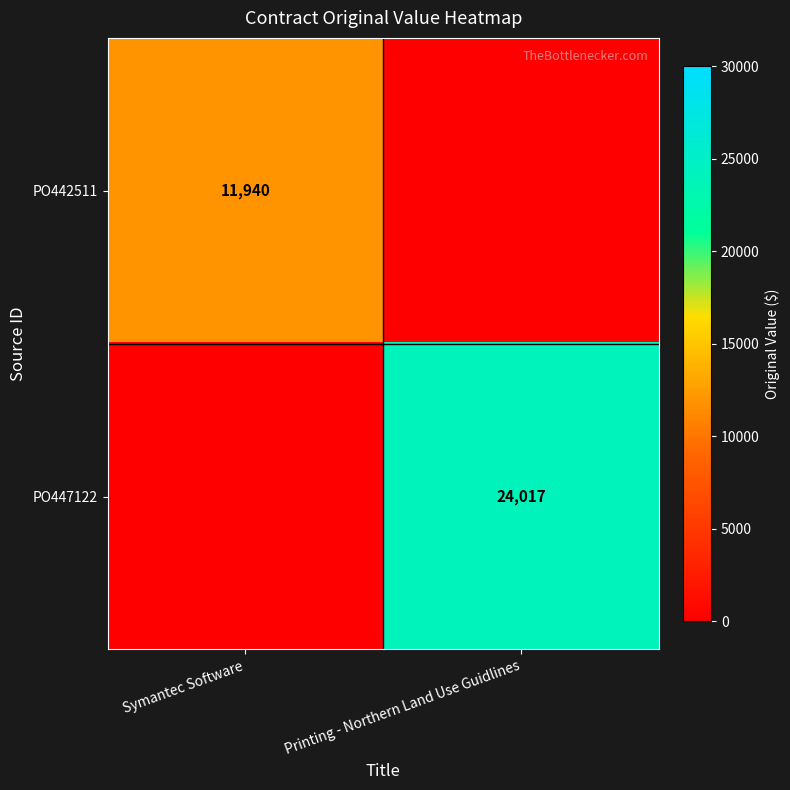

At how many categories does at least one series exceed 6227?

2